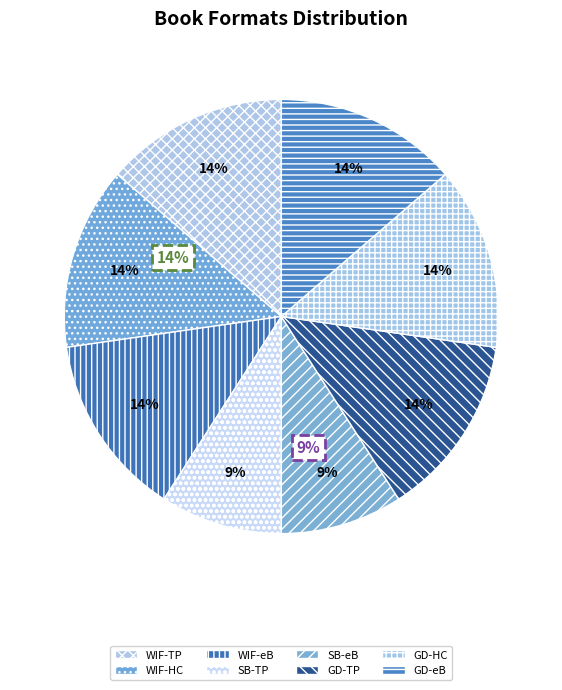

Count the number of slices in the pie.

8